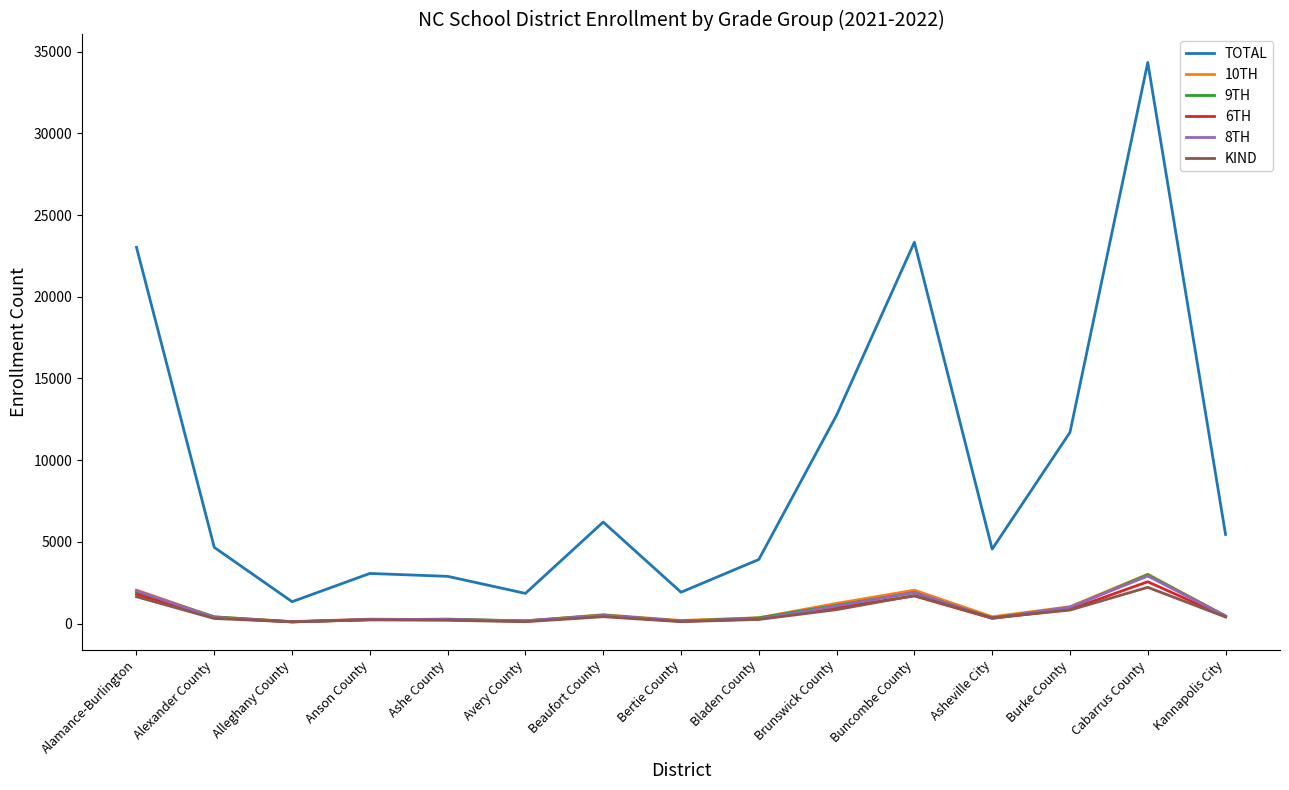

Which category has the highest value in the TOTAL series?

Cabarrus County